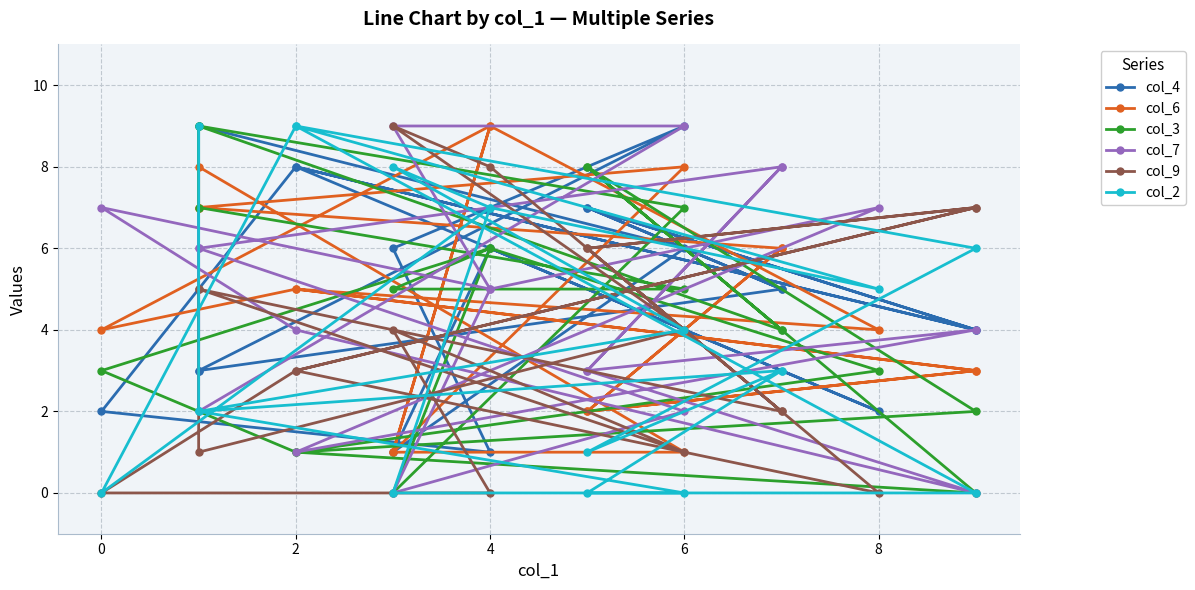

True or false: col_7 and col_9 cross at least once.

True